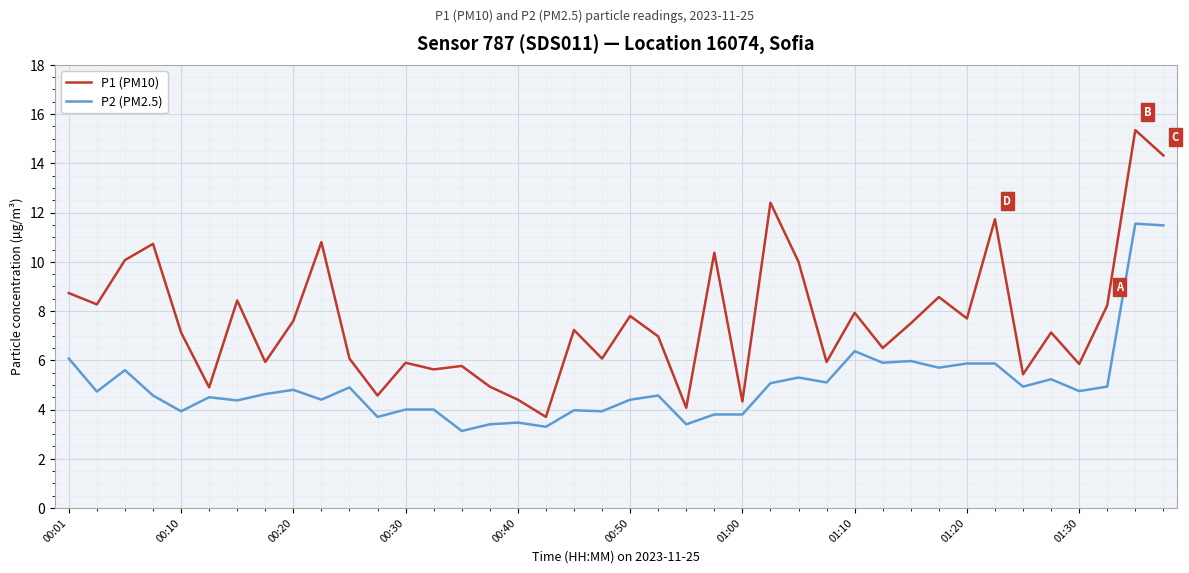

True or false: P2 (PM2.5) and P1 (PM10) intersect in this chart.

False